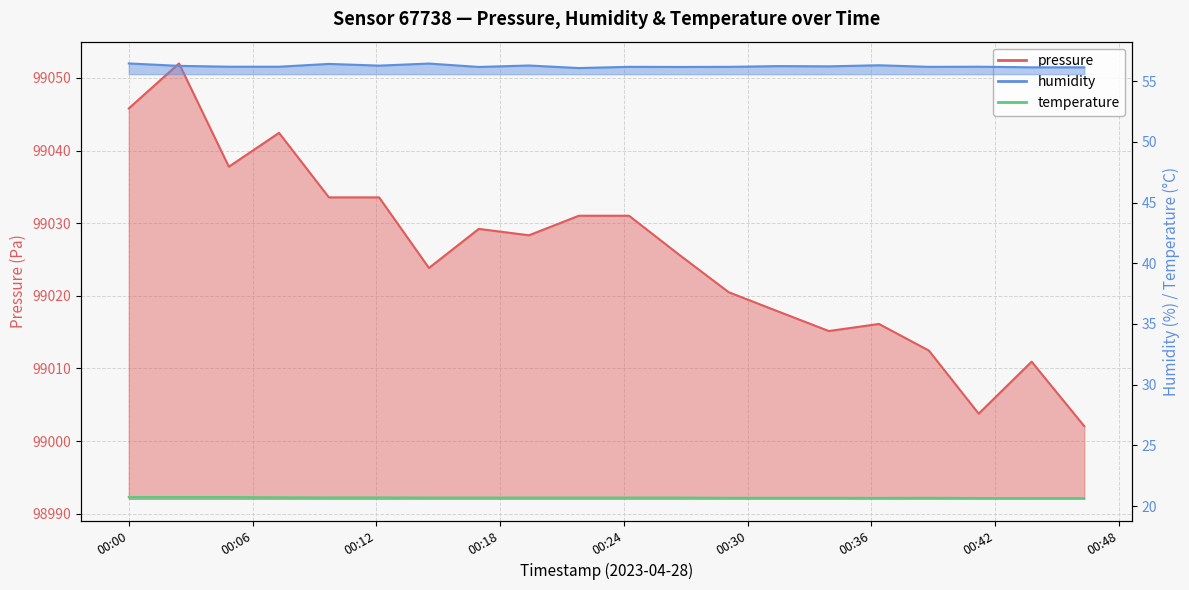

What are all the series names shown in the legend?

pressure, humidity, temperature